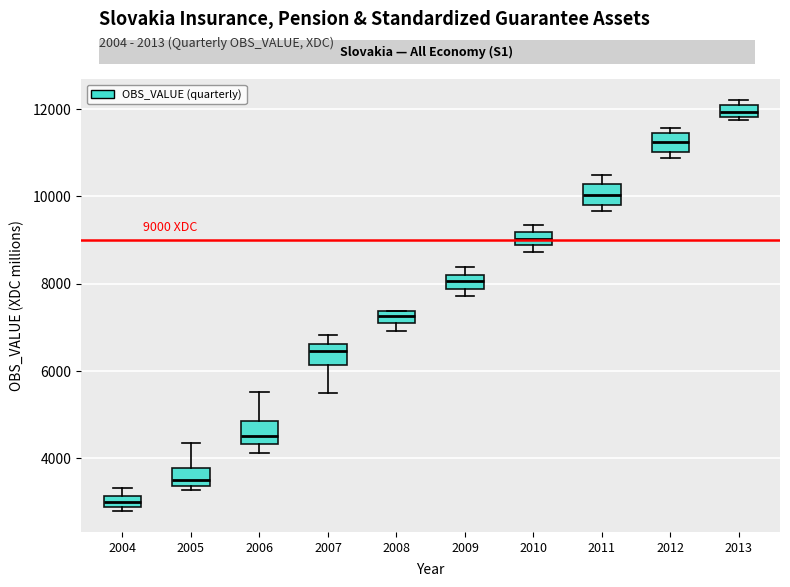

Which box's median line is the highest?

2013